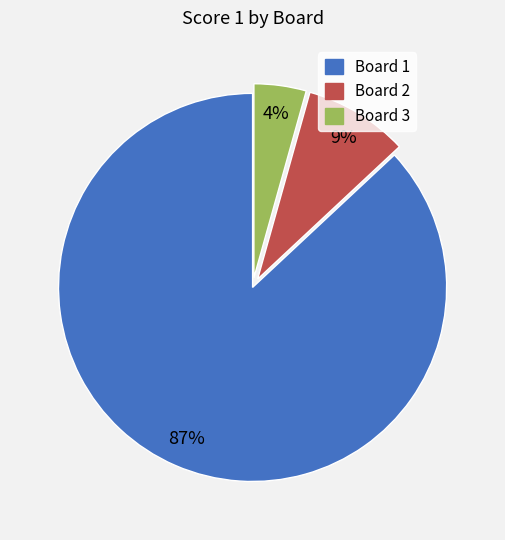

Which slice is the largest?

Board 1